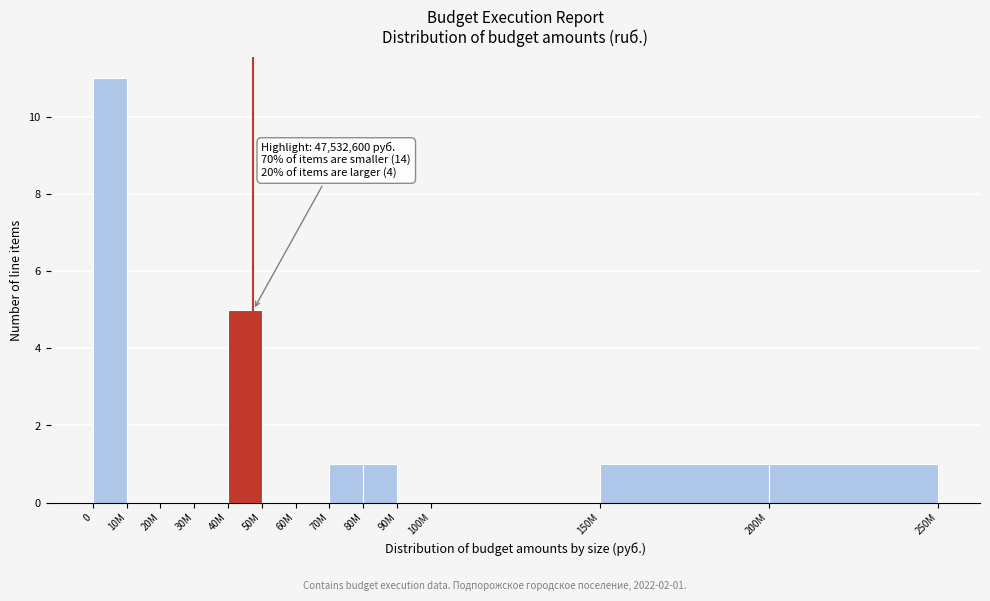

Reading left to right, list all the values displayed in this chart.

0=11	10M=0	20M=0	30M=0	40M=5	50M=0	60M=0	70M=1	80M=1	90M=0	100M=0	150M=1	200M=1